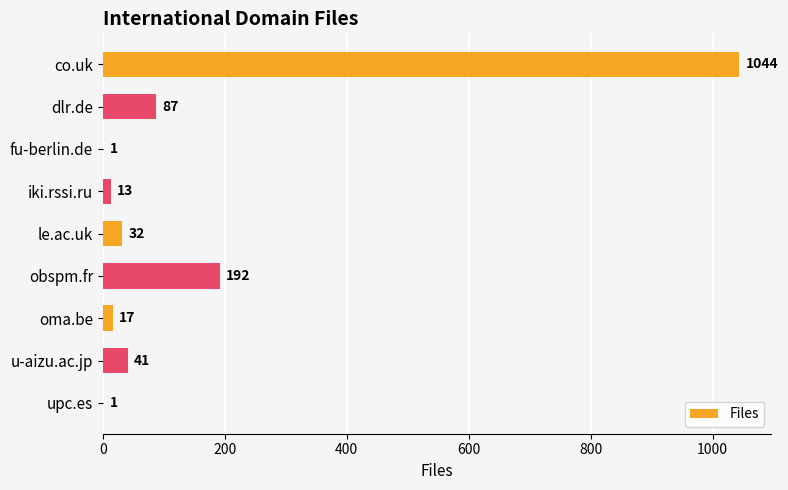

Does the chart contain stacked bars?

No